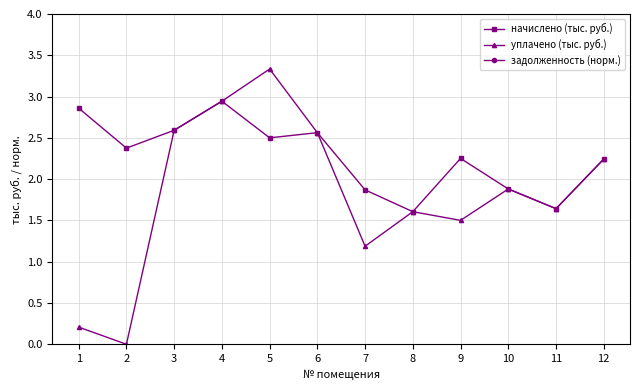

True or false: задолженность (норм.) has more than 0 points higher than both neighbors.

True